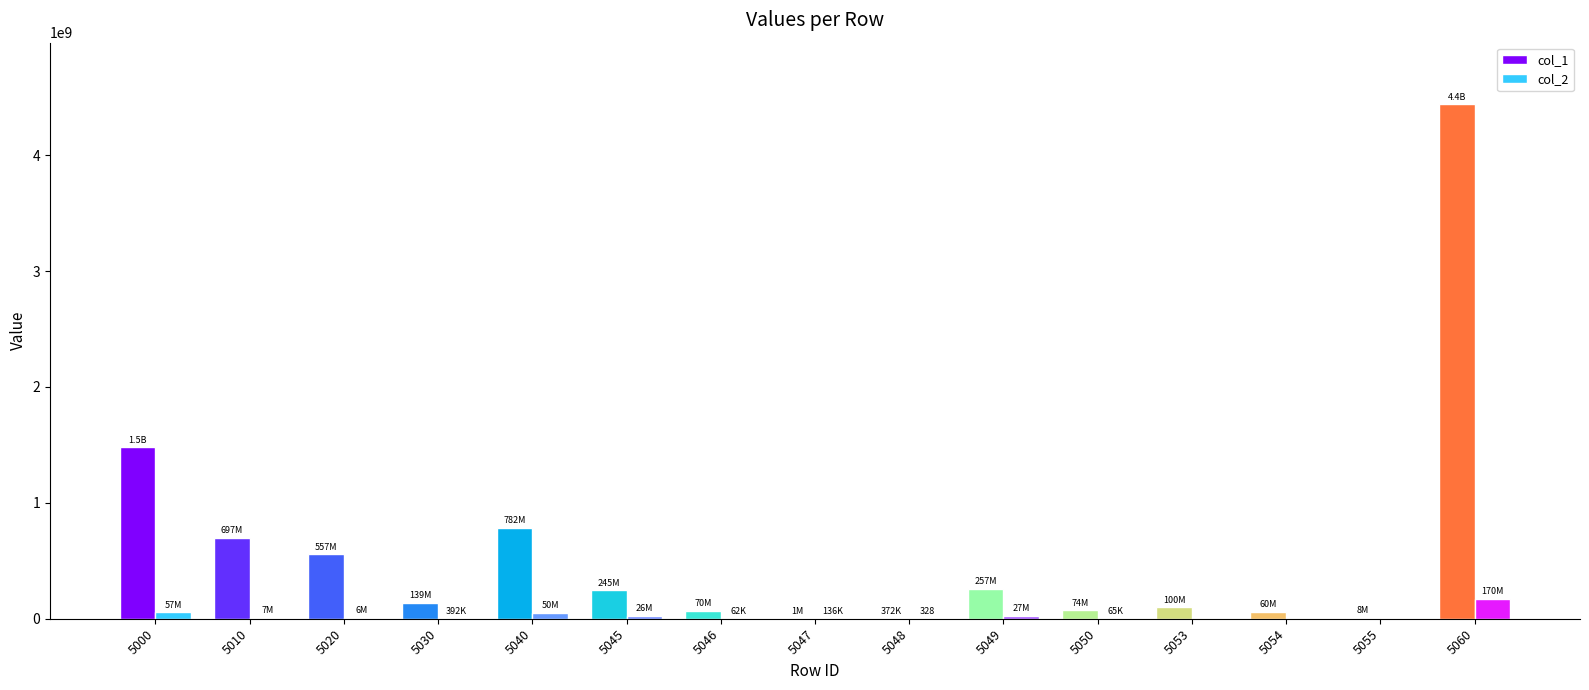

At which category is the sum across all series the highest?

5060